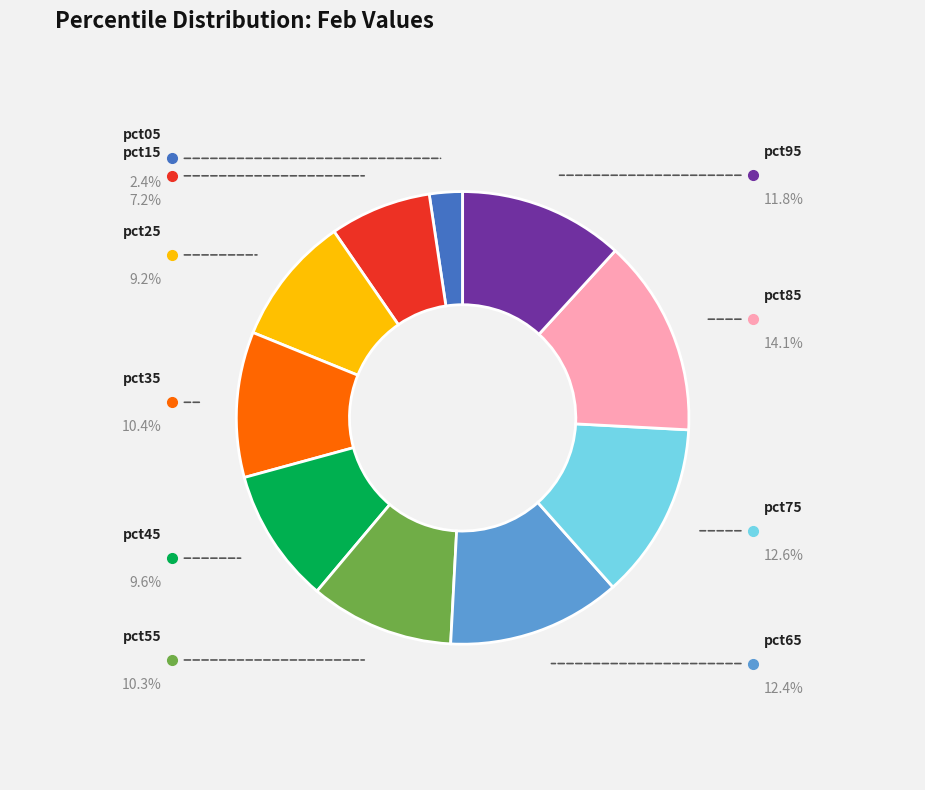

Is there any slice that represents more than half of the pie?

No